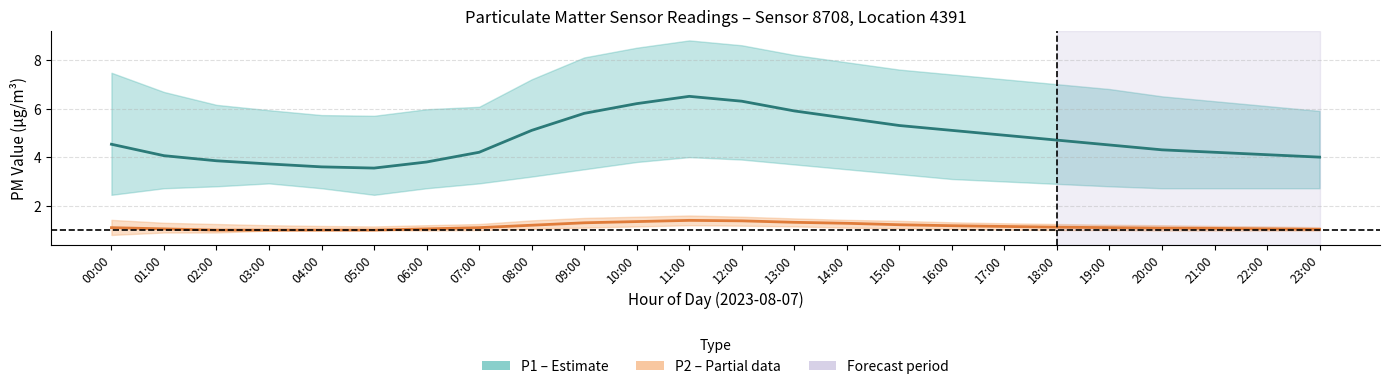

Which has a higher value, 03:00 or 22:00?

22:00